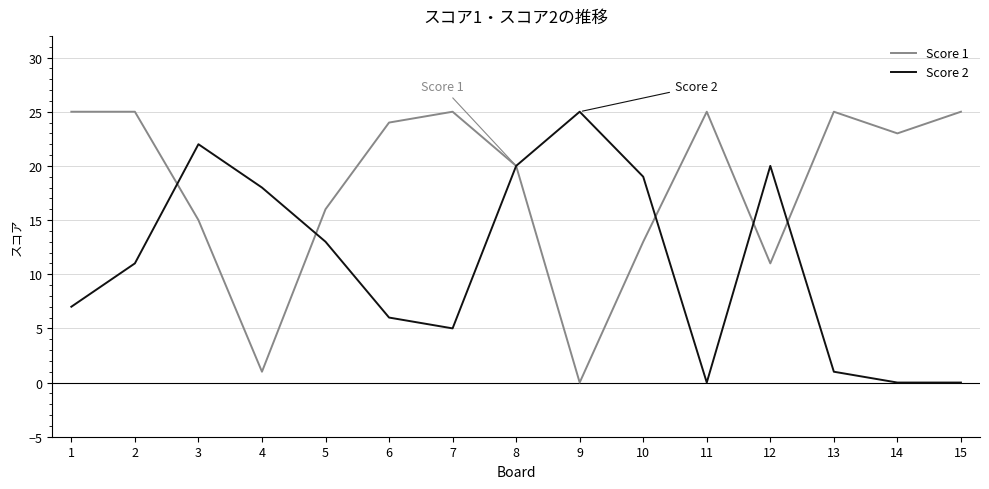

At which category is the sum across all series the highest?

8